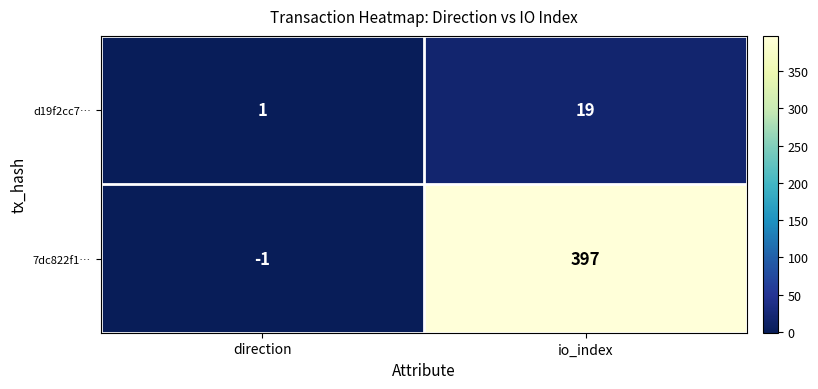

What is the minimum value shown in the chart?

-1